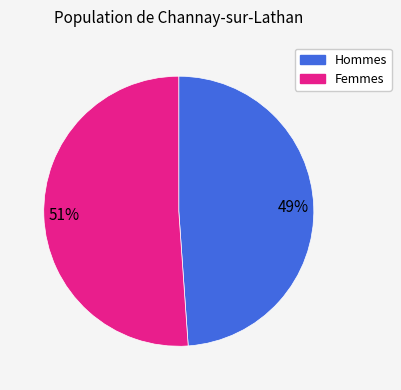

To the nearest percent, what is the difference between the largest and smallest slice percentages?

2%